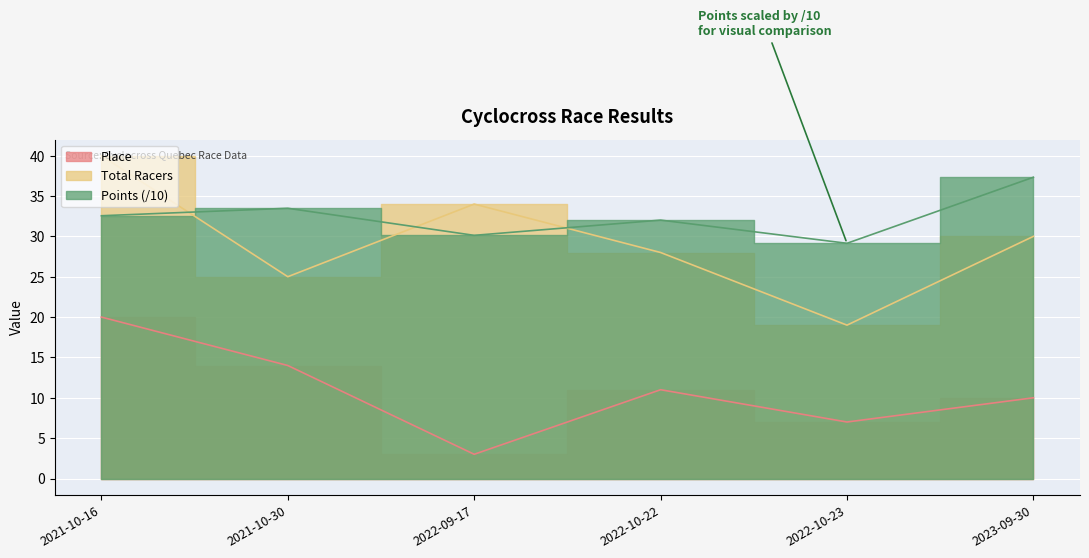

Count the Total Racers values in the range 25 to 34.

4